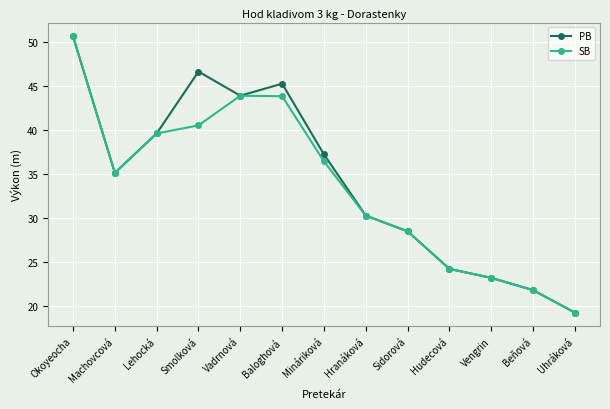

In SB, how many points are lower than both neighbors (excluding endpoints)?

1